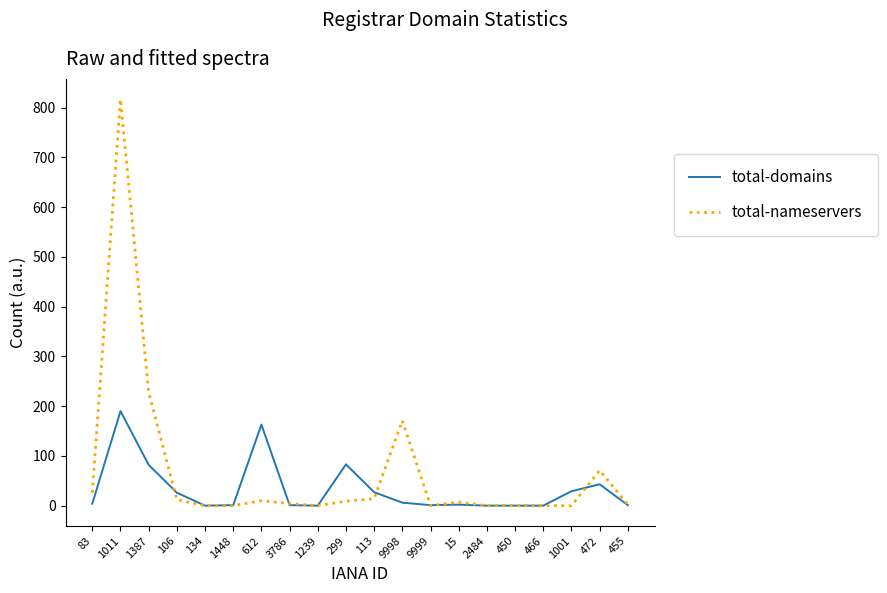

At which category is the sum across all series the highest?

1011